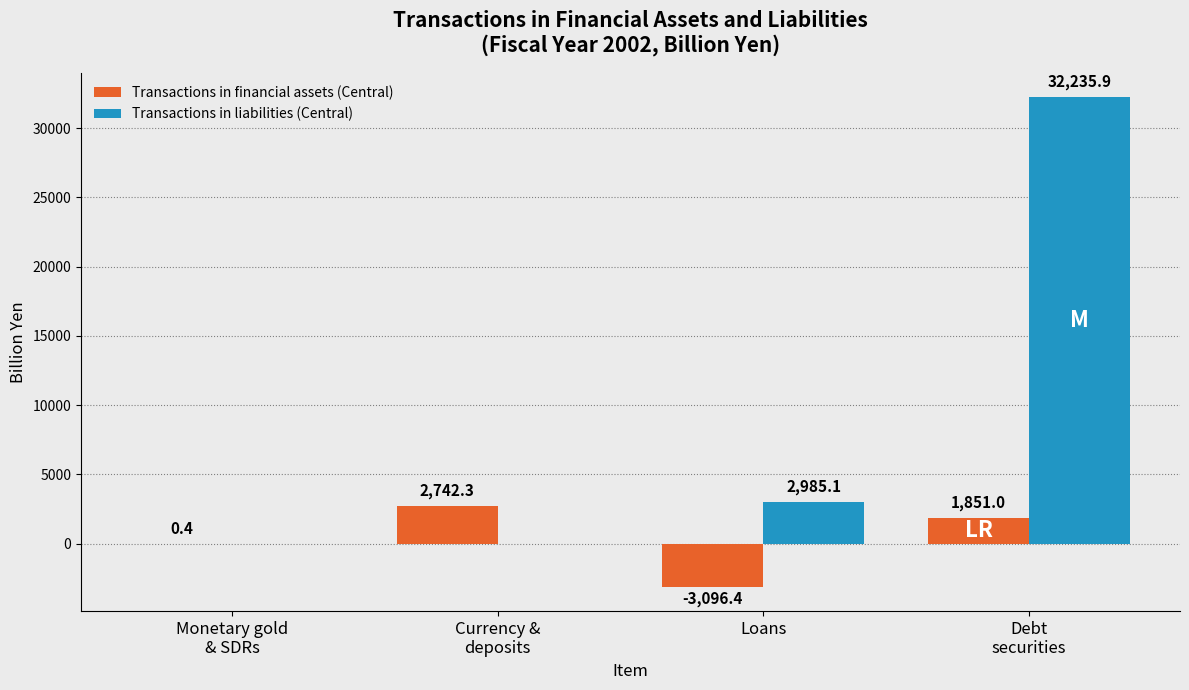

At which label does Transactions in liabilities (Central) first exceed 2985?

Loans